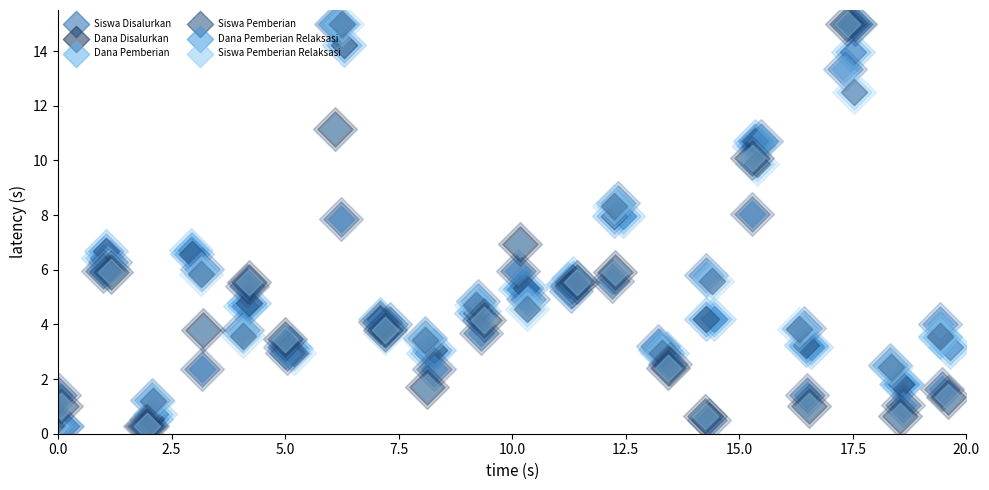

Which series has the largest total across all categories?

Dana Pemberian